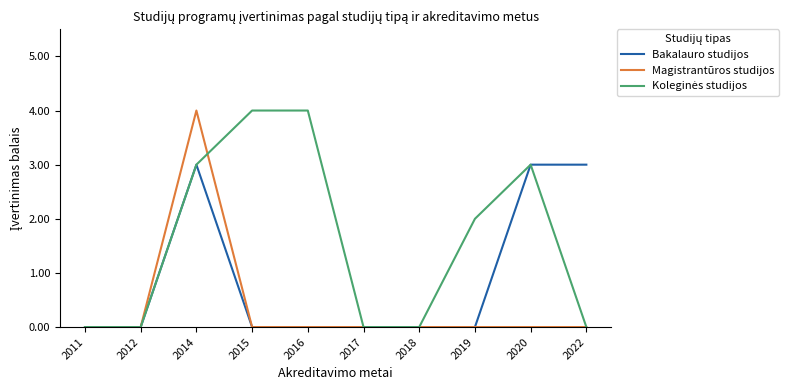

Is this an area chart (filled region under the line)?

No